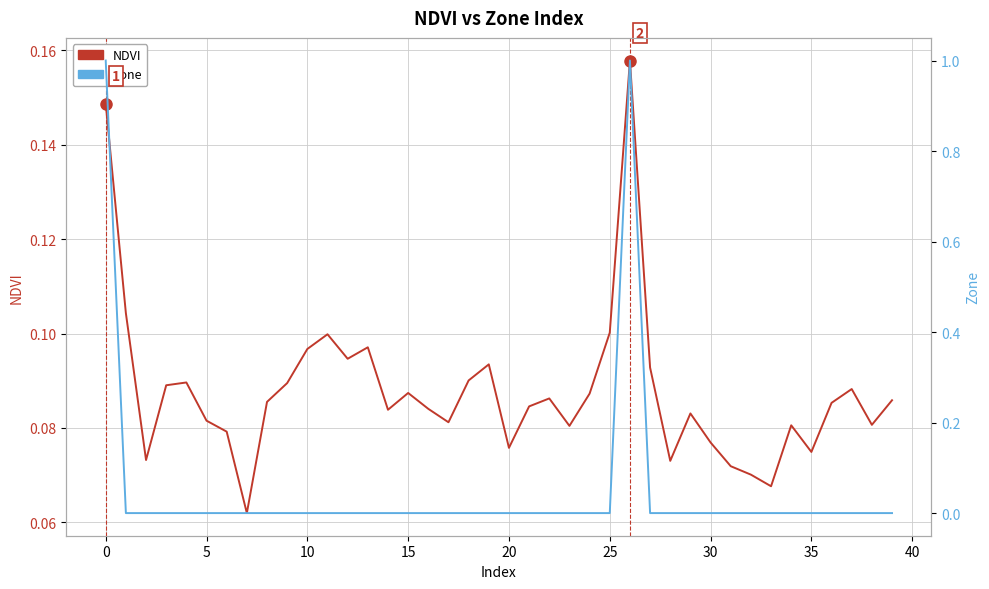

The NDVI series shows 0.1 at 27. True or false?

False